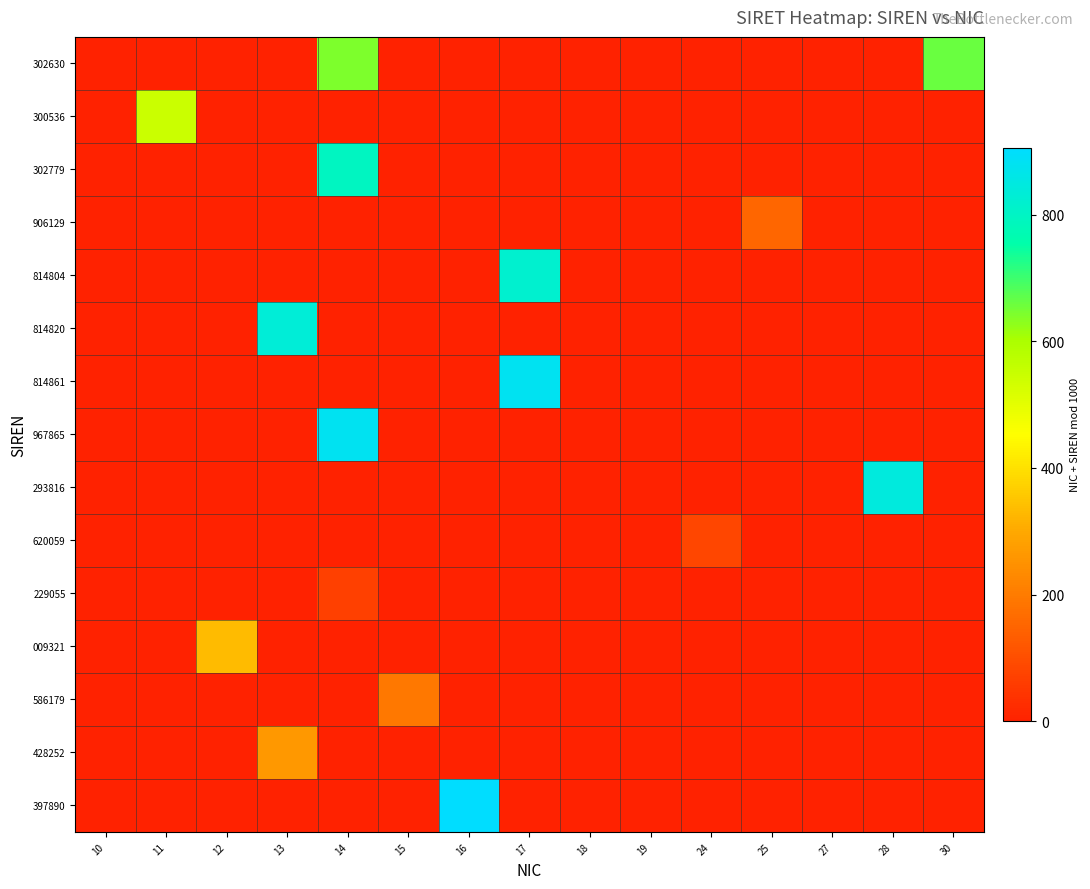

Reading left to right, list all the values displayed in this chart.

302630: 10=0	11=0	12=0	13=0	14=644	15=0	16=0	17=0	18=0	19=0	24=0	25=0	27=0	28=0	30=660
300536: 10=0	11=547	12=0	13=0	14=0	15=0	16=0	17=0	18=0	19=0	24=0	25=0	27=0	28=0	30=0
302779: 10=0	11=0	12=0	13=0	14=793	15=0	16=0	17=0	18=0	19=0	24=0	25=0	27=0	28=0	30=0
906129: 10=0	11=0	12=0	13=0	14=0	15=0	16=0	17=0	18=0	19=0	24=0	25=154	27=0	28=0	30=0
814804: 10=0	11=0	12=0	13=0	14=0	15=0	16=0	17=821	18=0	19=0	24=0	25=0	27=0	28=0	30=0
814820: 10=0	11=0	12=0	13=833	14=0	15=0	16=0	17=0	18=0	19=0	24=0	25=0	27=0	28=0	30=0
814861: 10=0	11=0	12=0	13=0	14=0	15=0	16=0	17=878	18=0	19=0	24=0	25=0	27=0	28=0	30=0
967865: 10=0	11=0	12=0	13=0	14=879	15=0	16=0	17=0	18=0	19=0	24=0	25=0	27=0	28=0	30=0
293816: 10=0	11=0	12=0	13=0	14=0	15=0	16=0	17=0	18=0	19=0	24=0	25=0	27=0	28=844	30=0
620059: 10=0	11=0	12=0	13=0	14=0	15=0	16=0	17=0	18=0	19=0	24=83	25=0	27=0	28=0	30=0
229055: 10=0	11=0	12=0	13=0	14=69	15=0	16=0	17=0	18=0	19=0	24=0	25=0	27=0	28=0	30=0
009321: 10=0	11=0	12=333	13=0	14=0	15=0	16=0	17=0	18=0	19=0	24=0	25=0	27=0	28=0	30=0
586179: 10=0	11=0	12=0	13=0	14=0	15=194	16=0	17=0	18=0	19=0	24=0	25=0	27=0	28=0	30=0
428252: 10=0	11=0	12=0	13=265	14=0	15=0	16=0	17=0	18=0	19=0	24=0	25=0	27=0	28=0	30=0
397890: 10=0	11=0	12=0	13=0	14=0	15=0	16=906	17=0	18=0	19=0	24=0	25=0	27=0	28=0	30=0